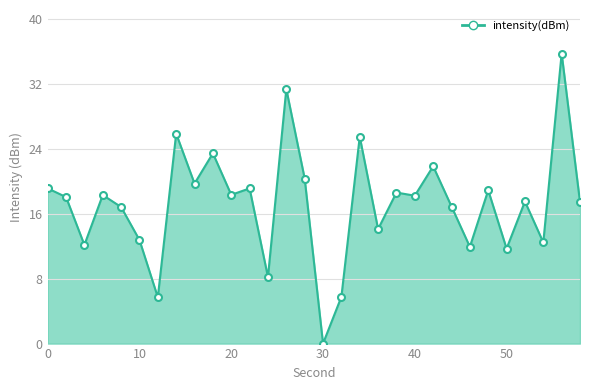

What is the greatest value displayed?

35.7